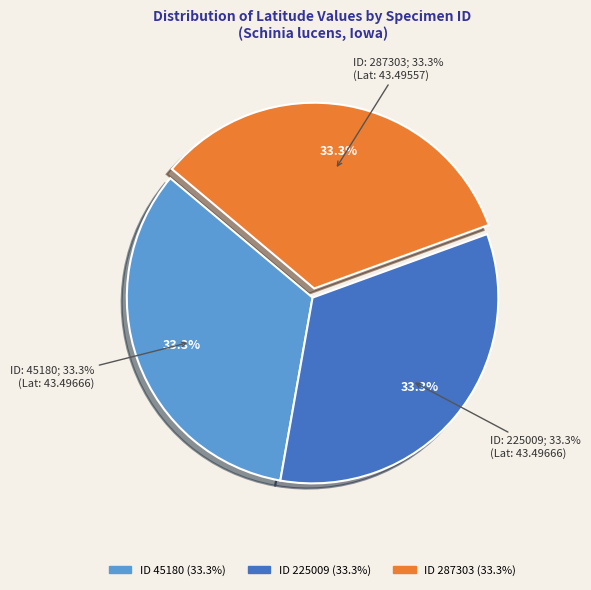

Combined, do 225009 and 45180 account for over 50%?

Yes